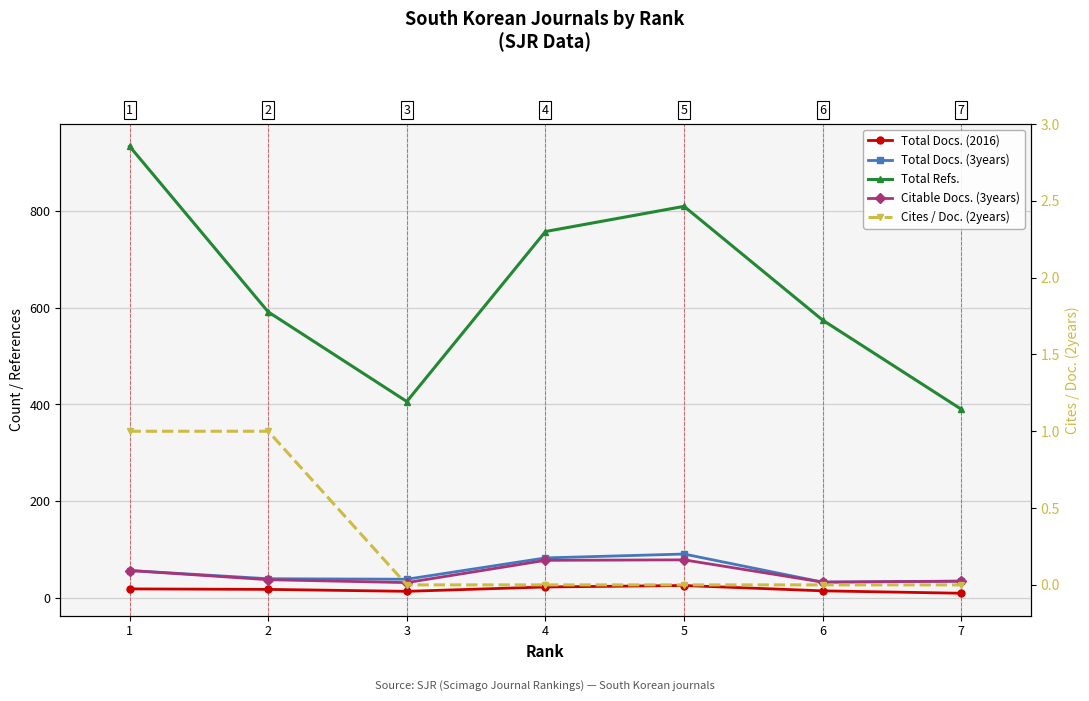

At which category does Total Docs. (3years) reach its first local peak?

5